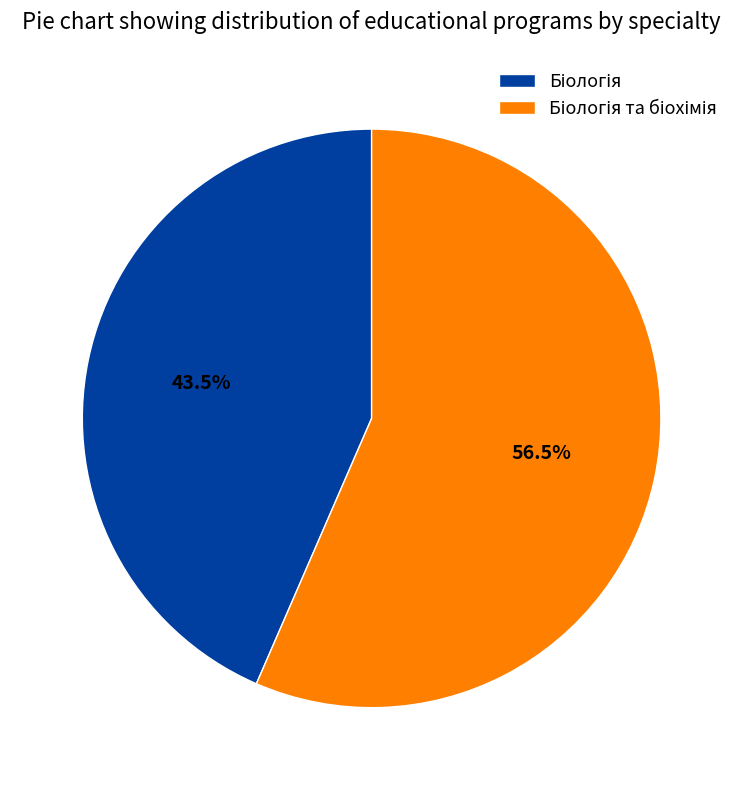

Is there any slice that represents more than half of the pie?

Yes